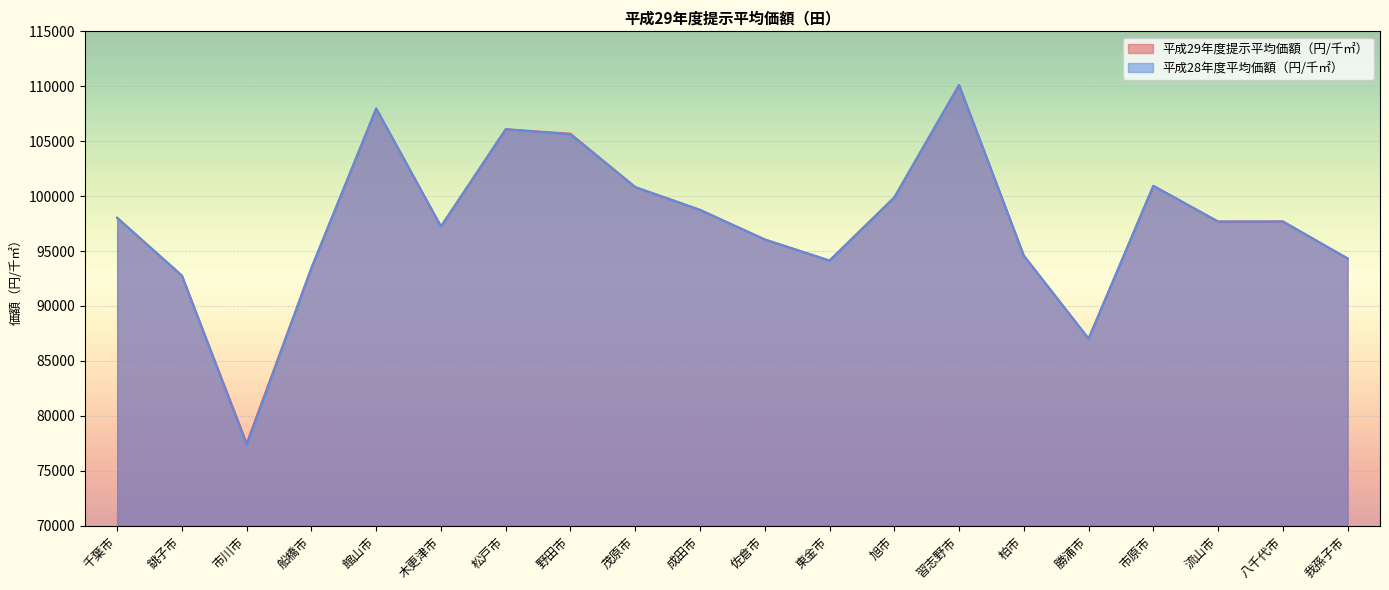

At which label is 平成28年度平均価額（円/千㎡） closest to 93706?

船橋市